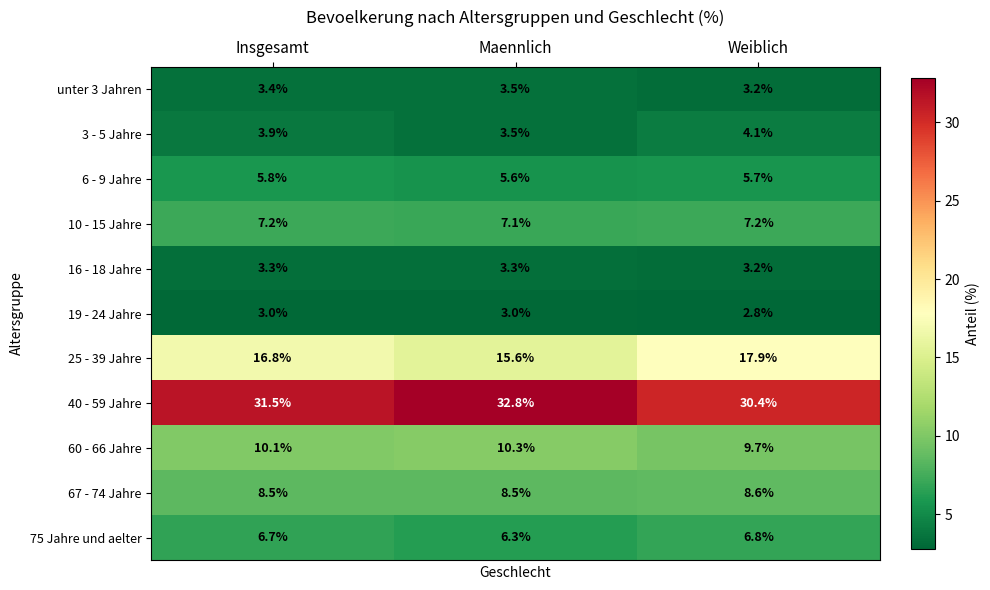

What is the greatest value displayed?

32.8